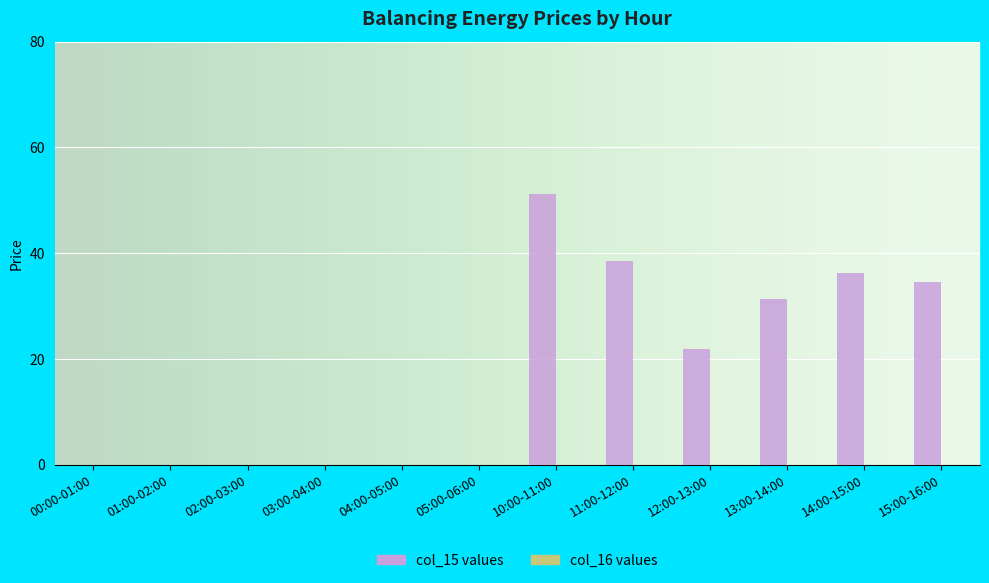

What is the maximum value shown in the chart?

51.2